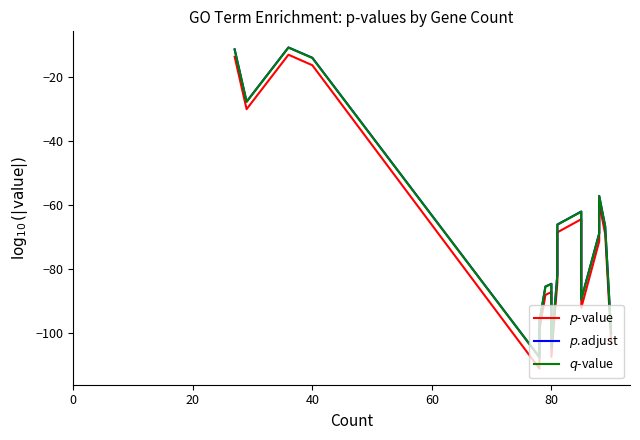

Does the chart have visible grid lines?

No